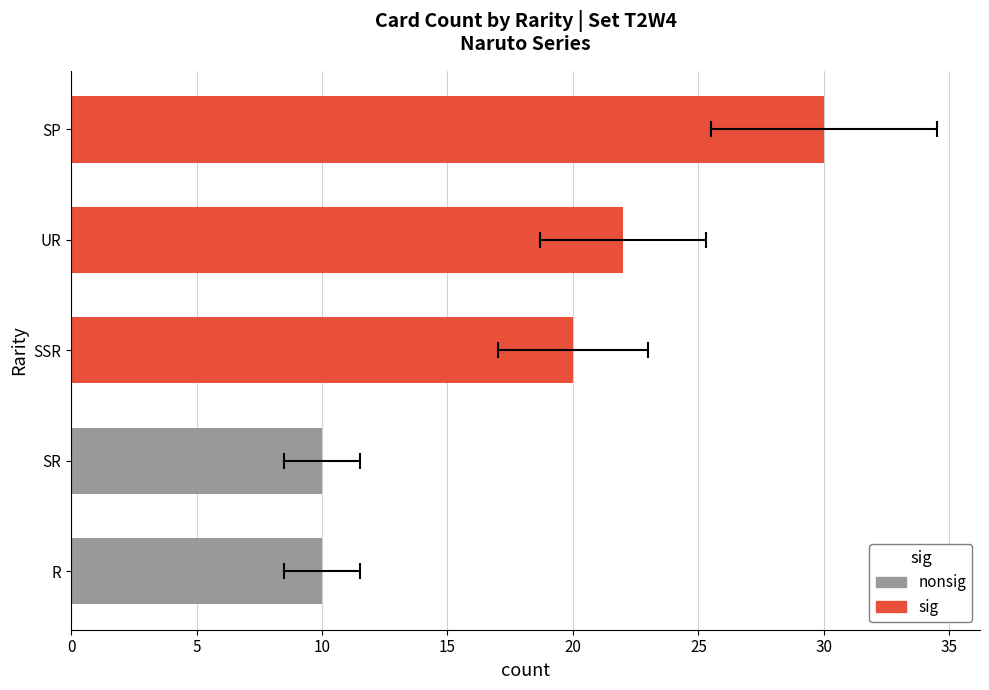

How many values are between 10 and 22?

4